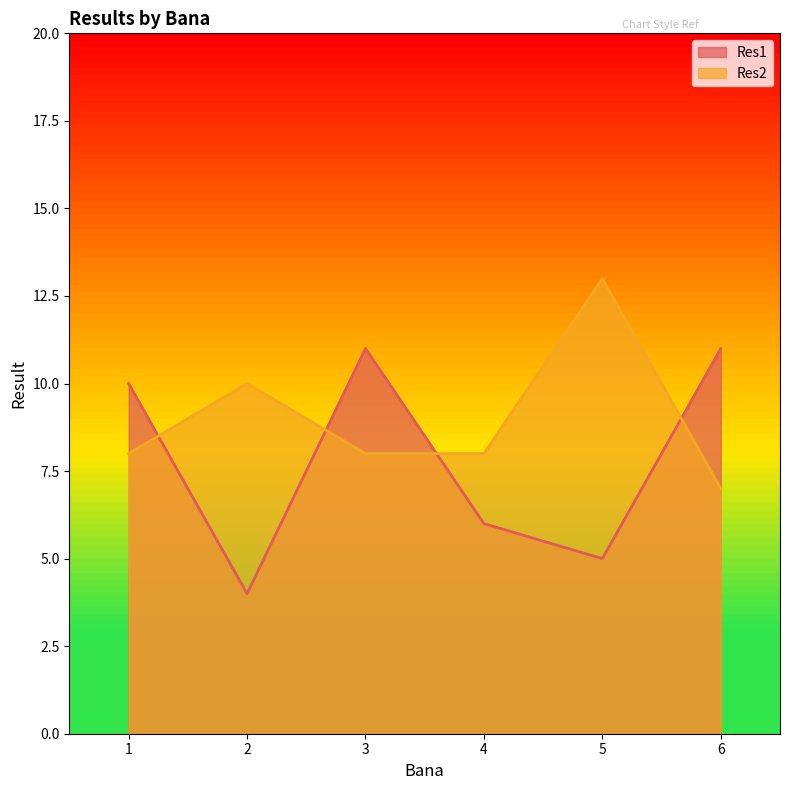

At which category is the sum across all series the highest?

3